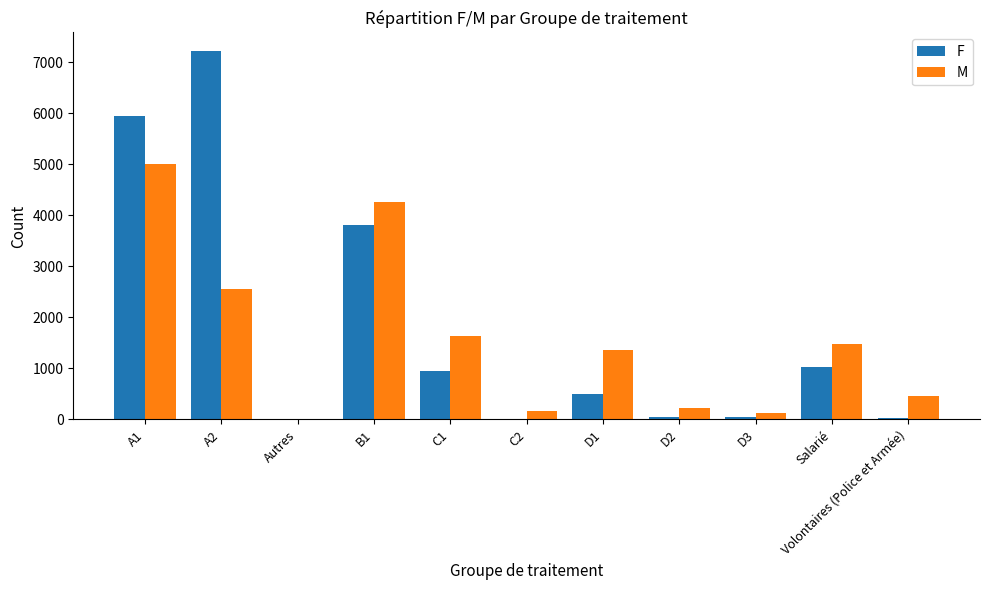

At which category is the sum across all series the highest?

A1